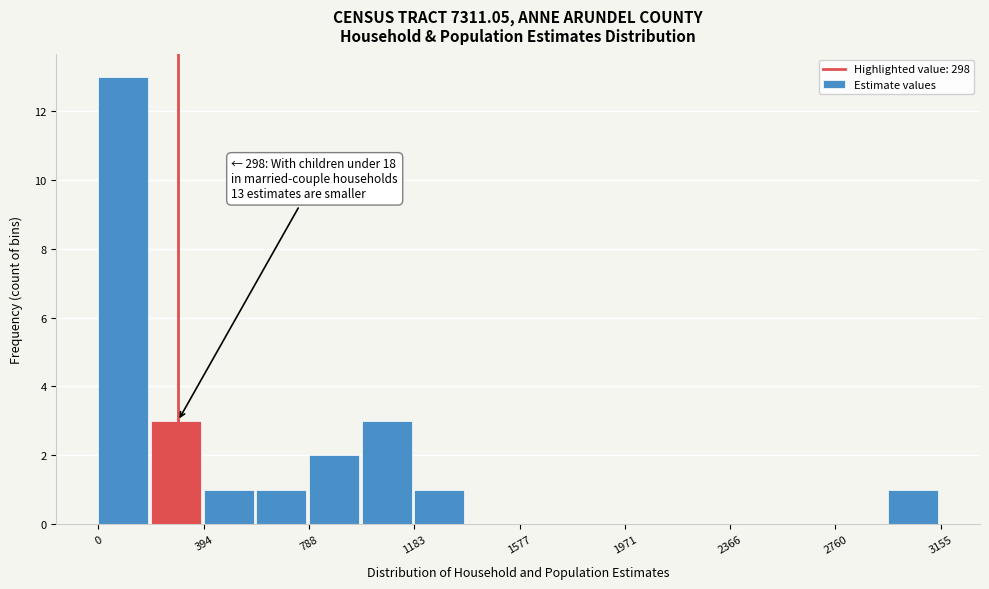

Read against the x-axis, roughly where is the centre of the tallest bar?

100